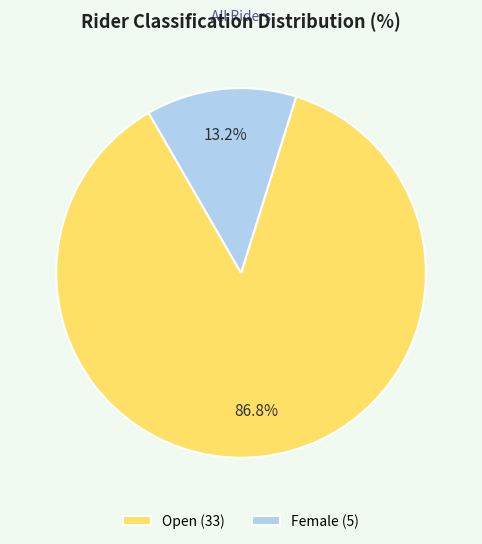

How many segments does this pie chart have?

2